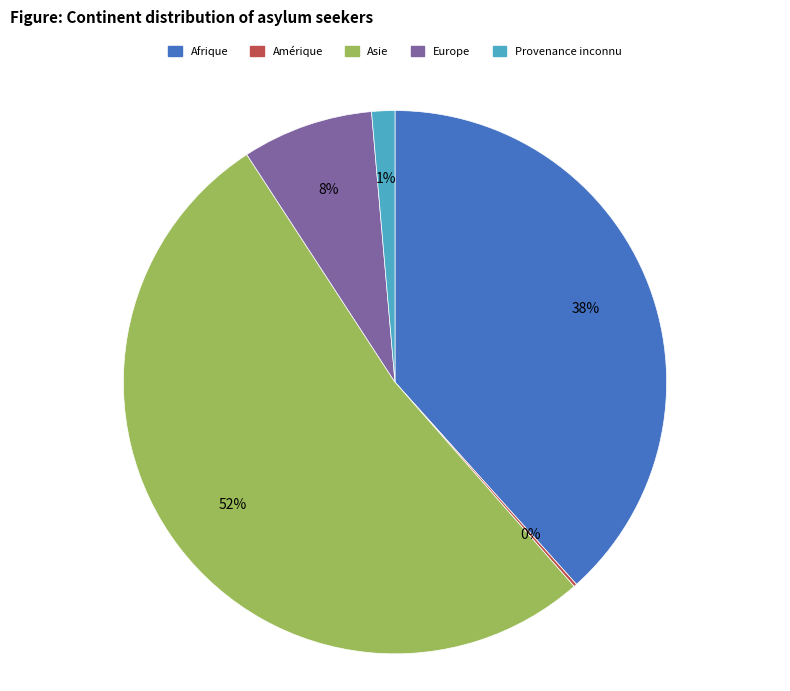

Which has a higher value, Provenance inconnu or Europe?

Europe